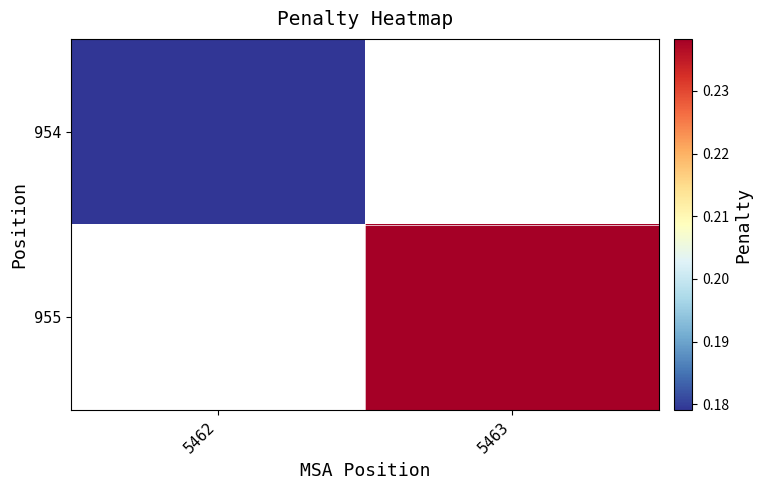

True or false: 955 has a value of 0.2 at 5463.

True